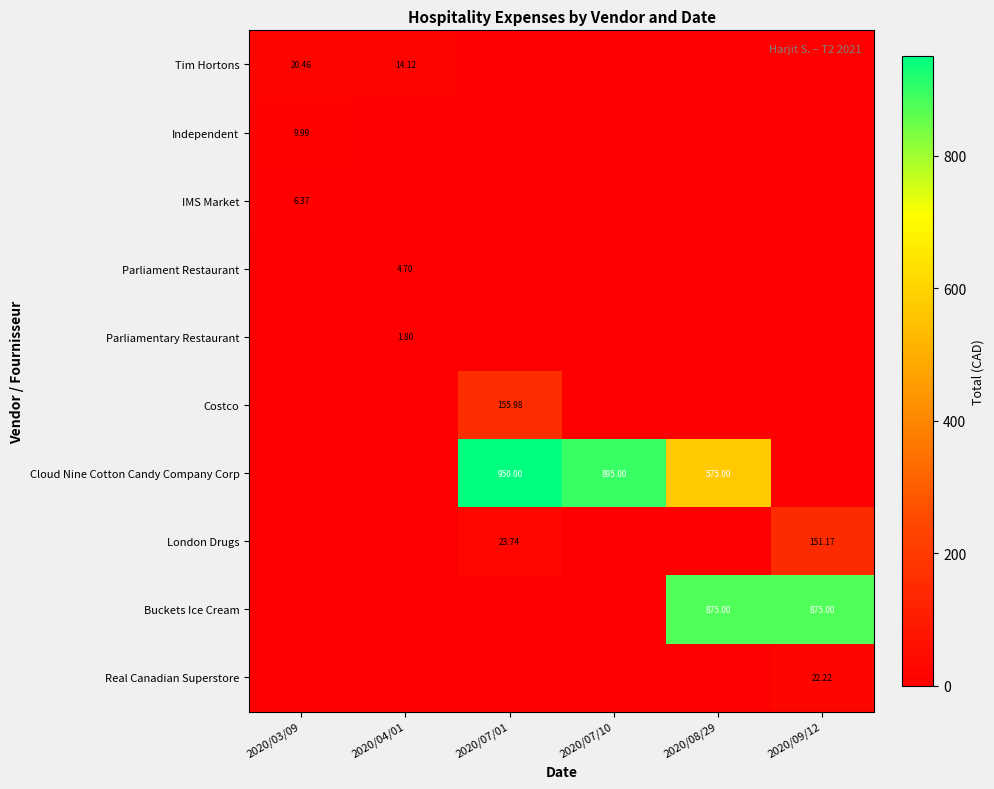

Rank the categories by Real Canadian Superstore value from lowest to highest.

2020/03/09, 2020/04/01, 2020/07/01, 2020/07/10, 2020/08/29, 2020/09/12